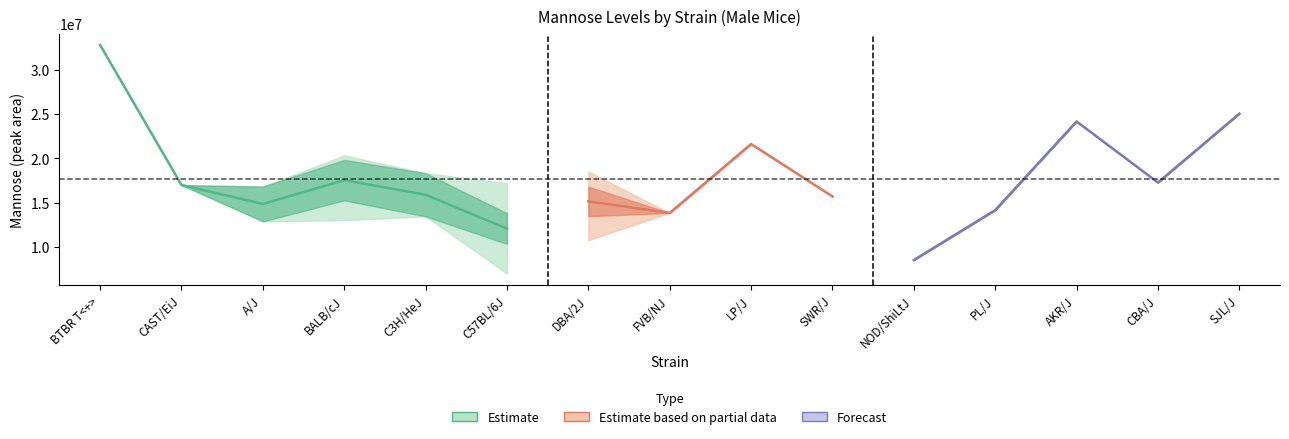

What is the approximate value of minval at 8, to the nearest 100?

21631200